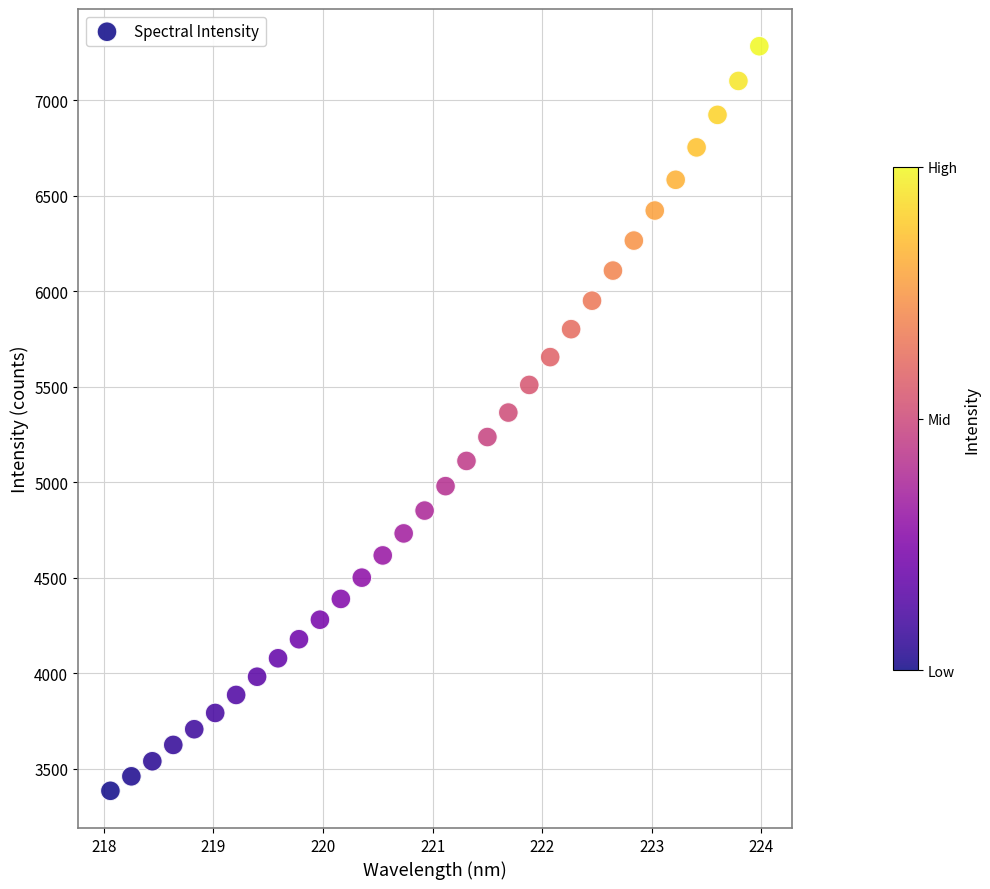

What is the range of Y values (max minus min)?

3897.4